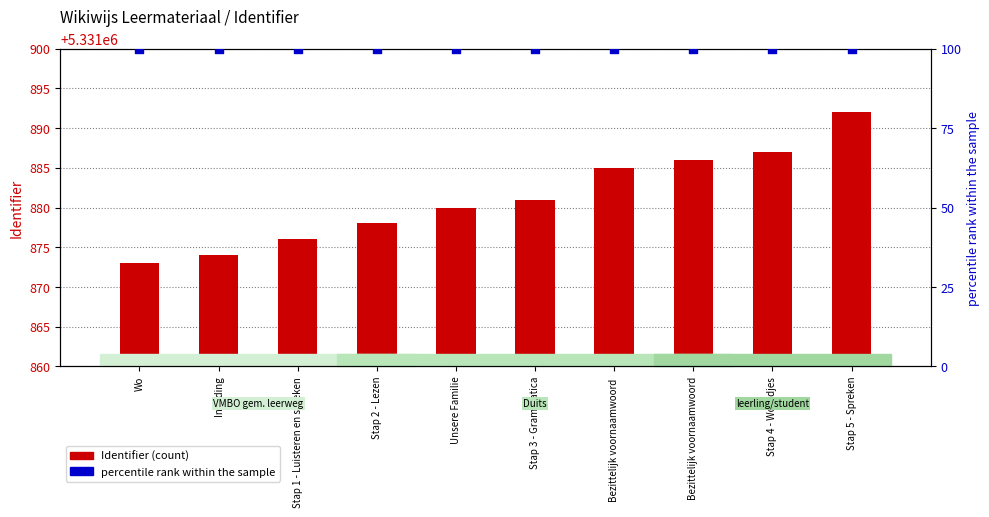

At how many categories does at least one series exceed 2501850?

10